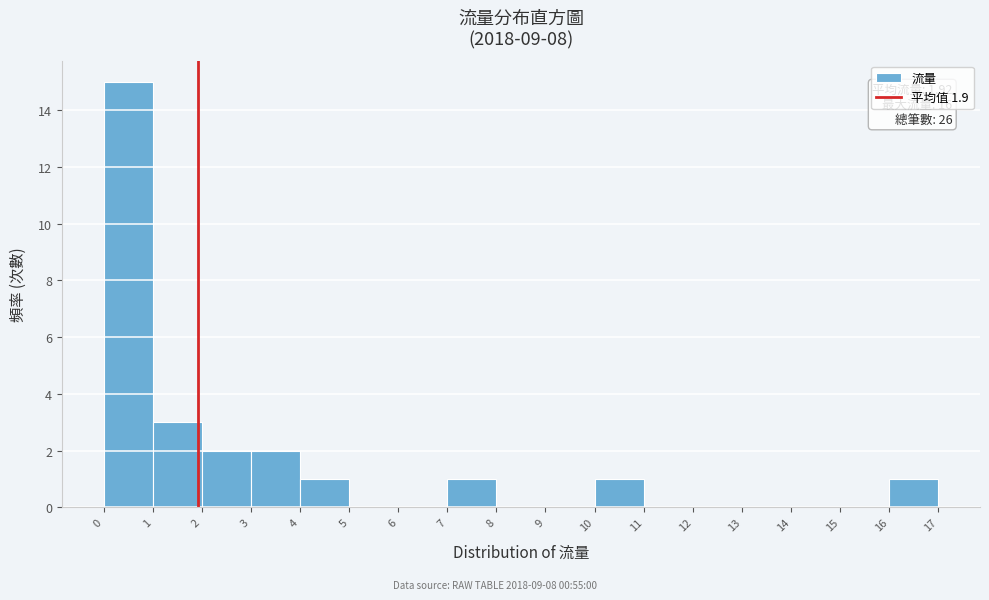

Over which range of the x-axis is the bar tallest?

0 to 1